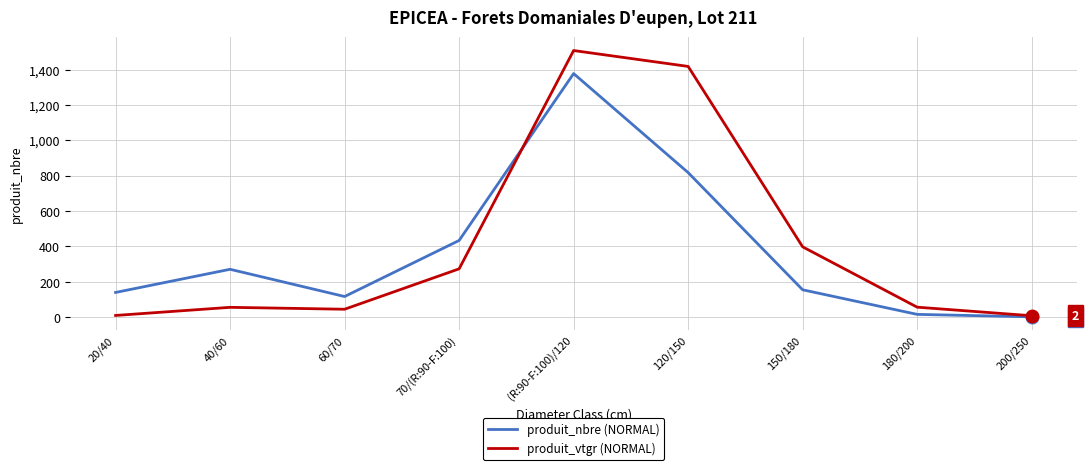

The produit_nbre (NORMAL) series shows 477.5 at 40/60. True or false?

False